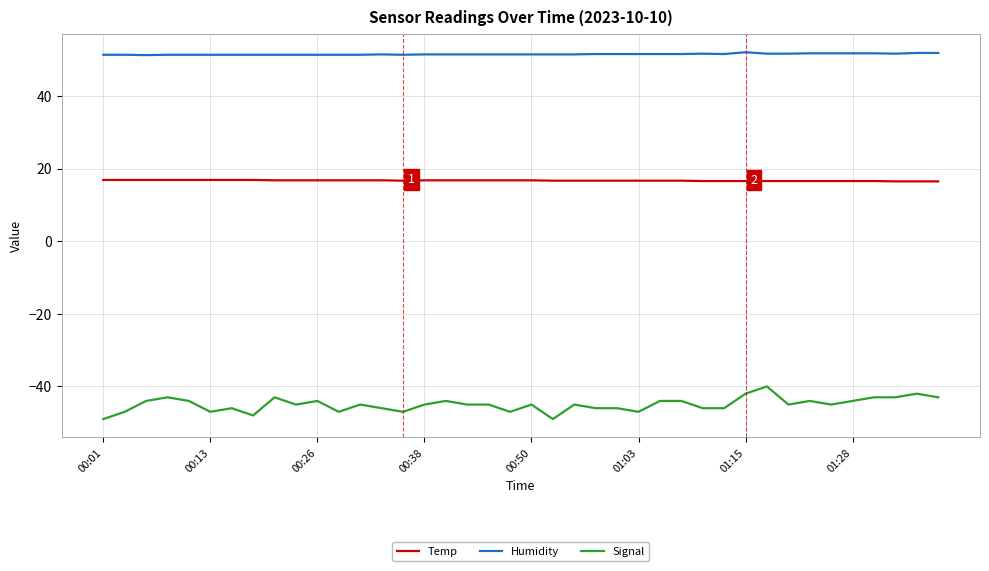

What is the difference between the maximum and minimum values in the Temp series?

0.4